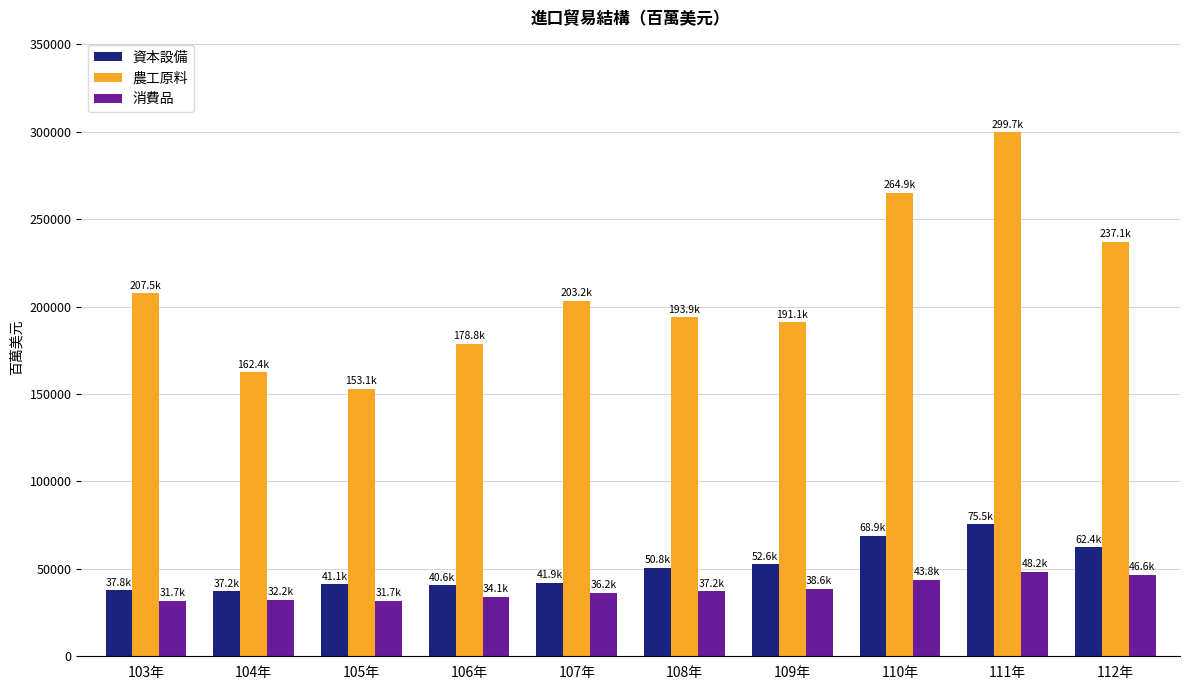

Is it true that 資本設備 equals 9030.7 at 106年?

False